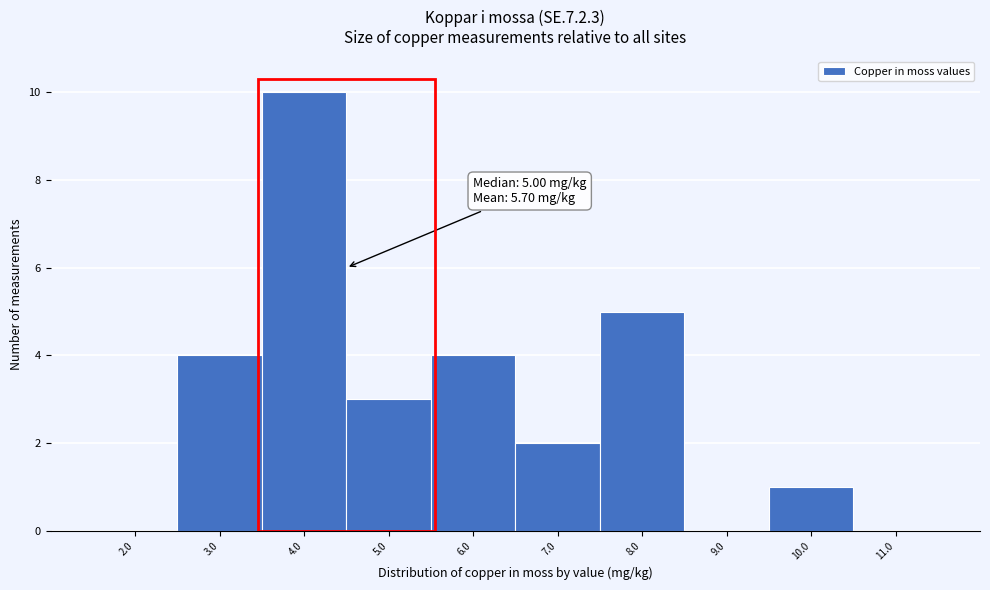

Reading left to right, what are all the values shown in this chart?

2.0=0	3.0=4	4.0=10	5.0=3	6.0=4	7.0=2	8.0=5	9.0=0	10.0=1	11.0=0